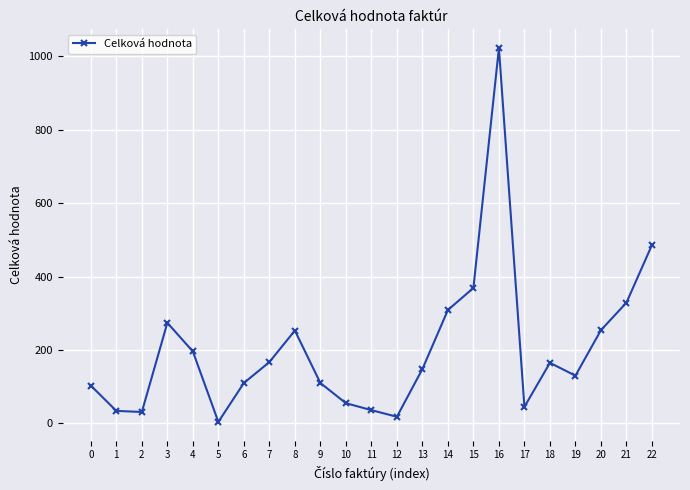

The value at 0 is 39. True or false?

False